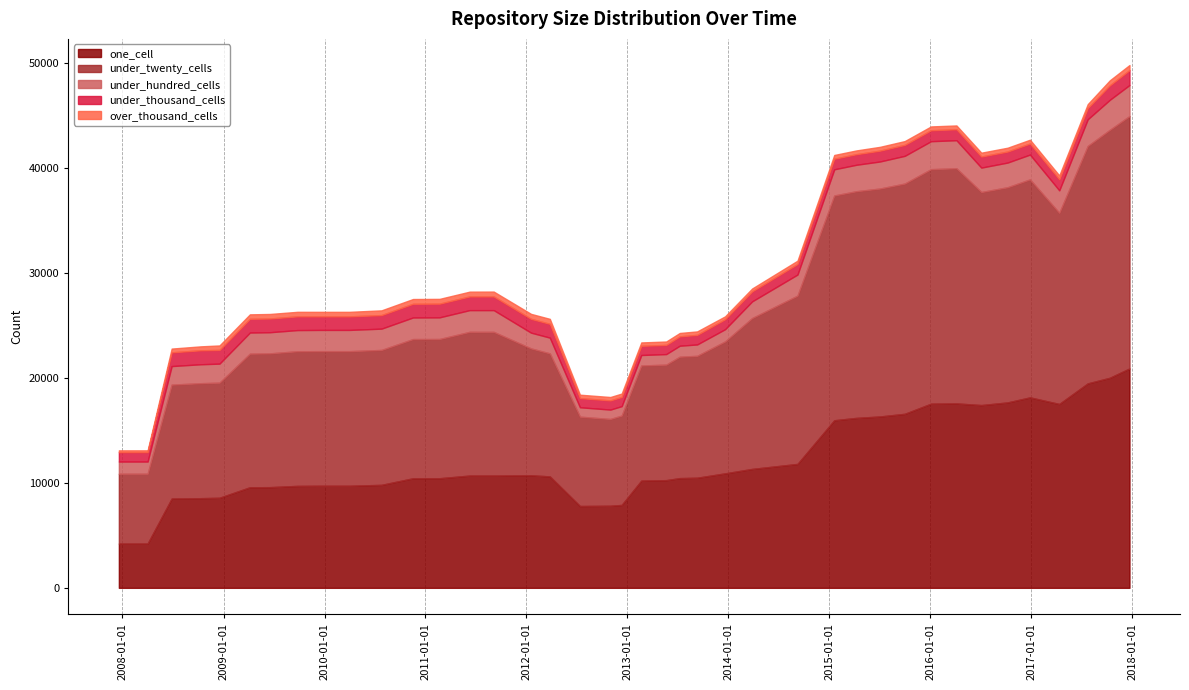

What are all the series names shown in the legend?

one_cell, under_twenty_cells, under_hundred_cells, under_thousand_cells, over_thousand_cells